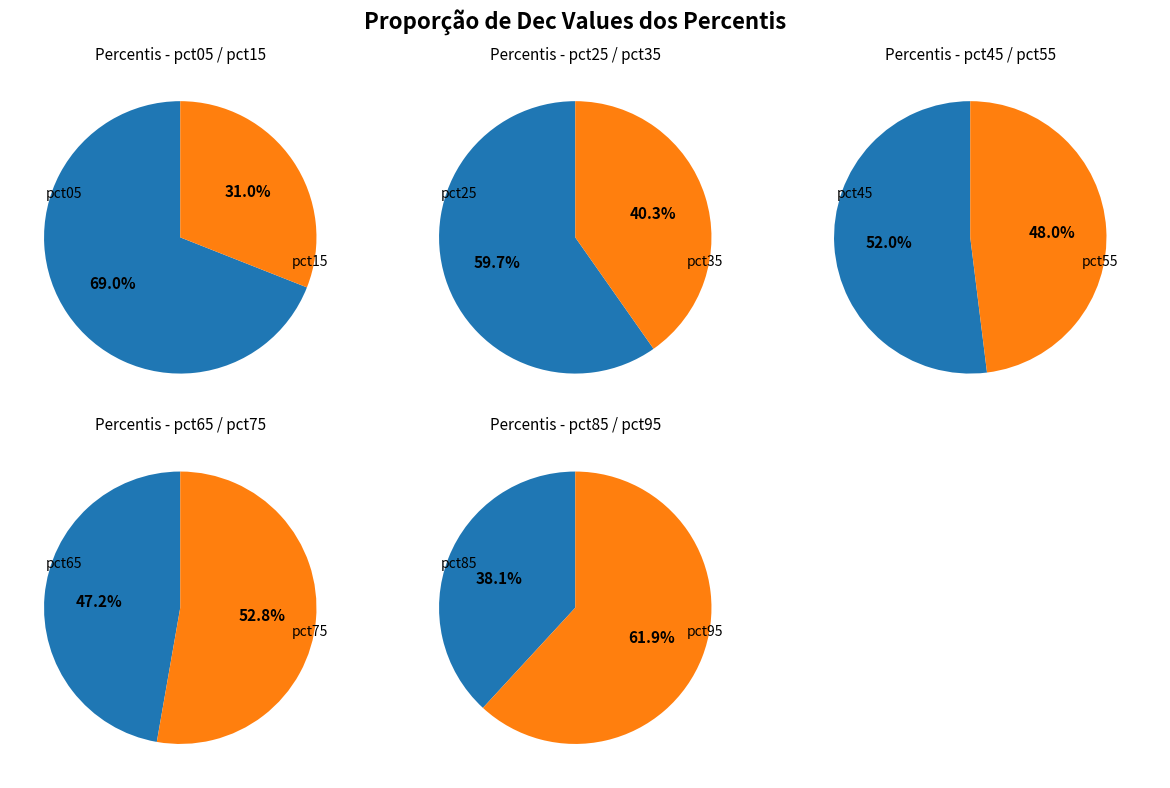

Which slice is the largest?

pct05